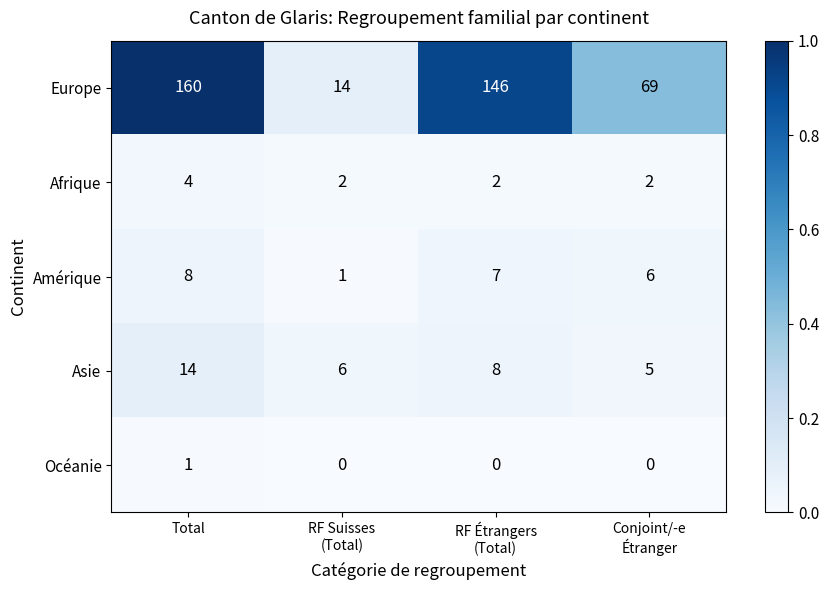

What is the maximum value shown in the chart?

160